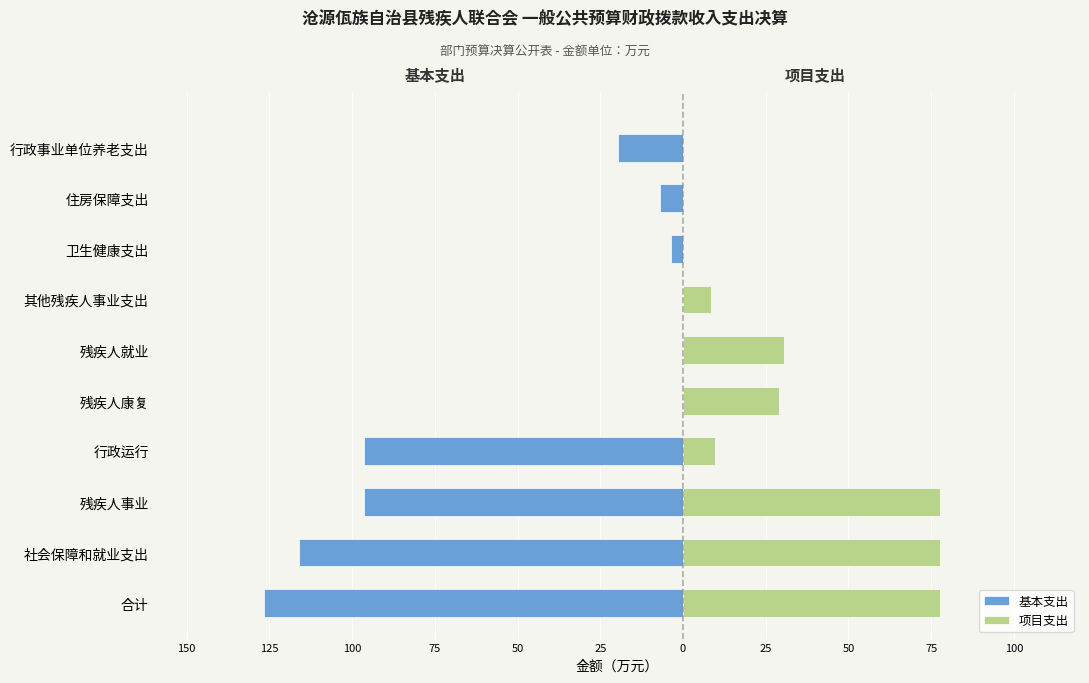

Are the bars horizontal?

Yes